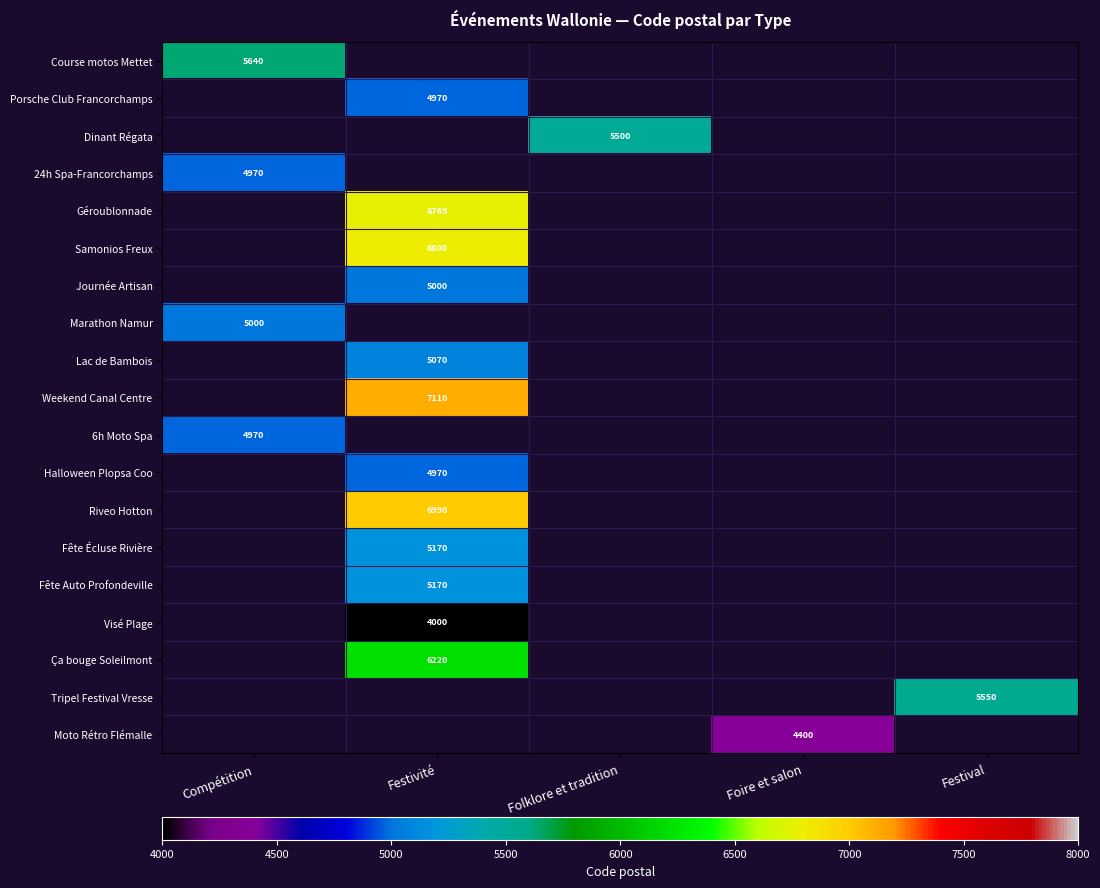

True or false: Marathon Namur has a value of 3469 at Compétition.

False